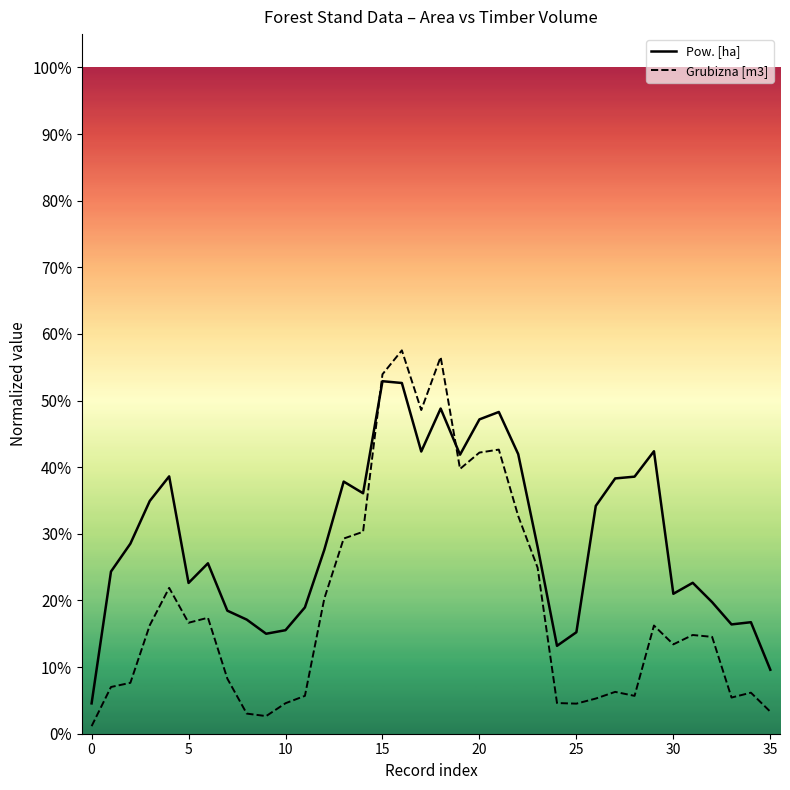

What is the approximate value of Grubizna [m3] at 32?

0.1